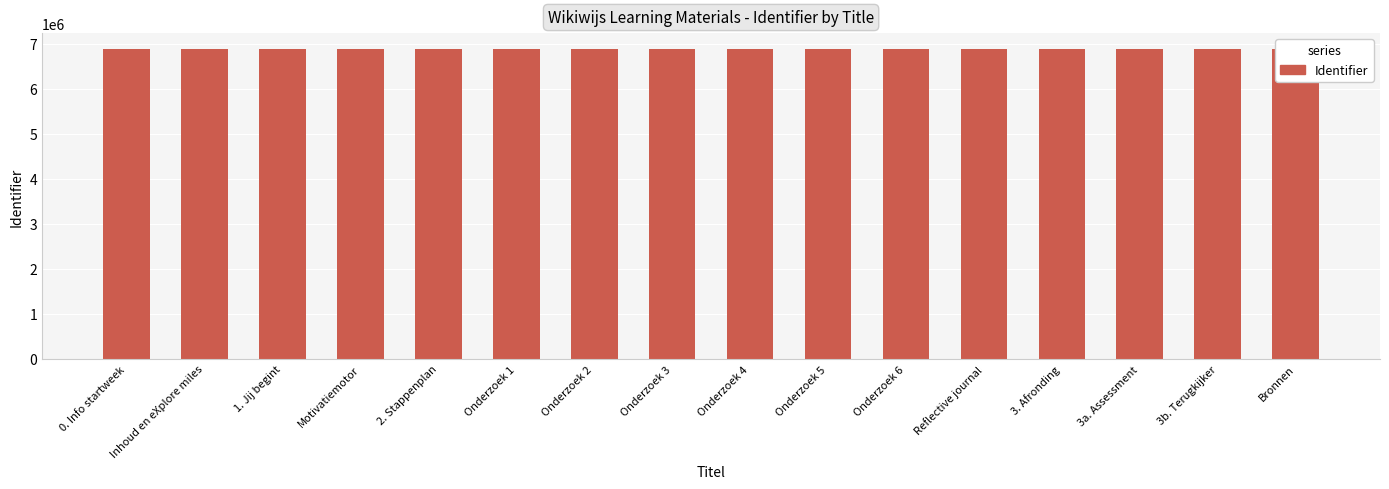

What is the smallest value displayed?

6886334